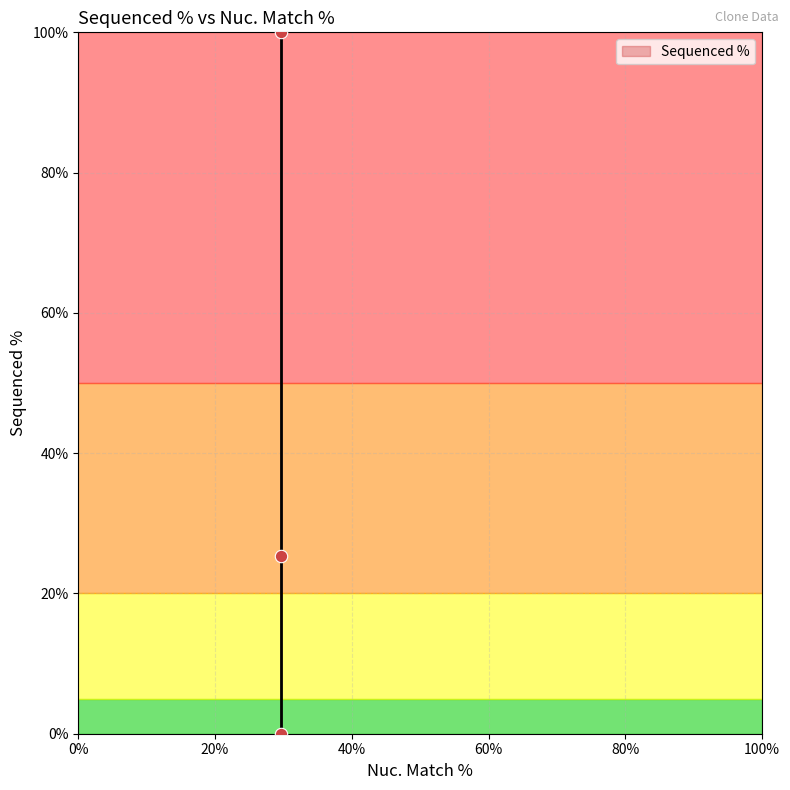

What is the average Y value?

41.8